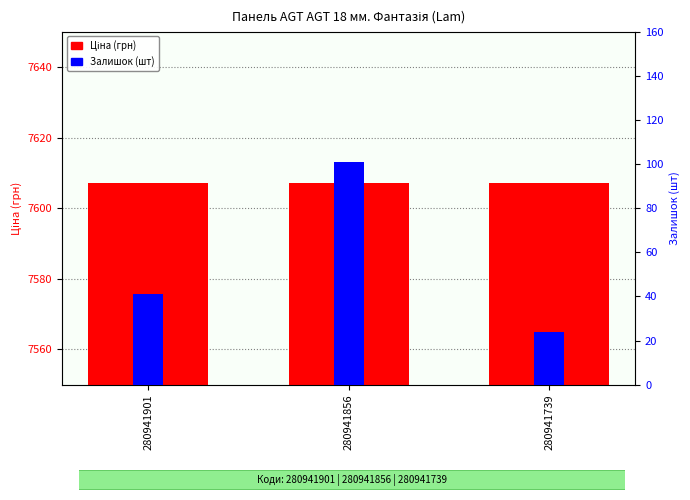

List the series in order of their peak value, highest first.

Ціна (грн), Залишок (шт)